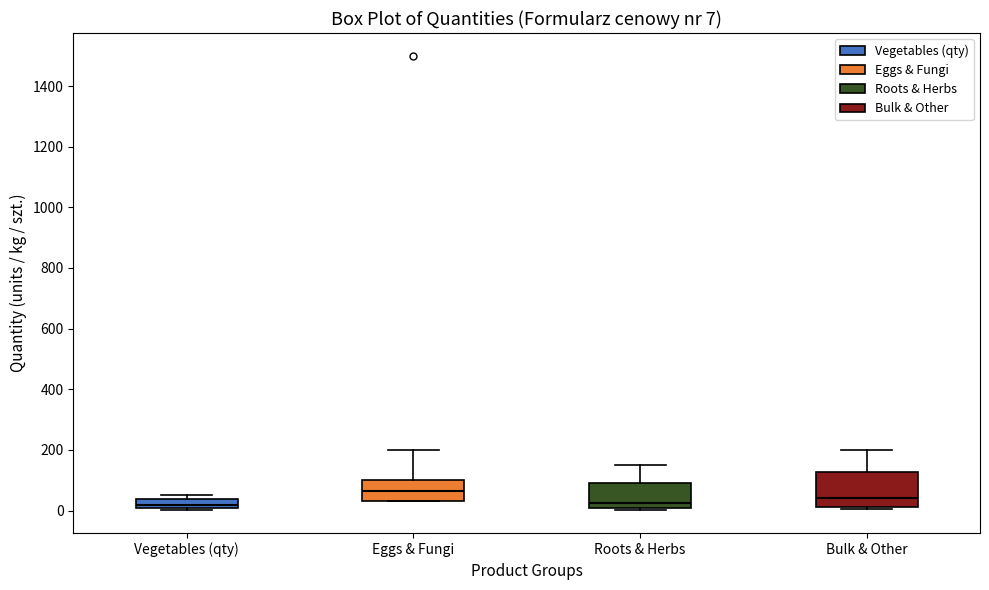

Which box's median line is the highest?

Eggs & Fungi